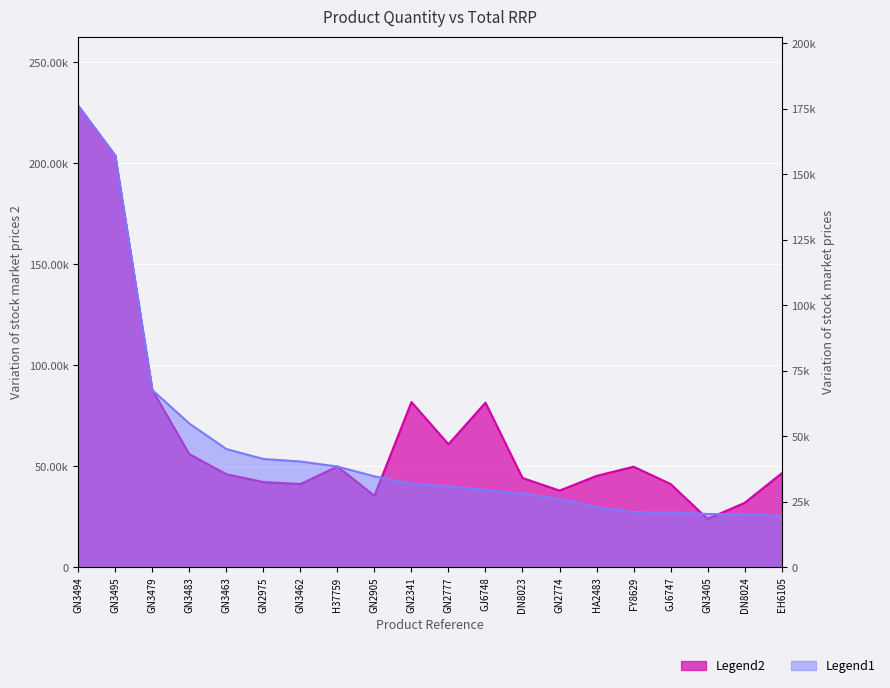

Reading right to left, what are all the values shown in this chart?

TOTAL RRP: EH6105=46578.4	DN8024=31970.3	GN3405=24052.0	GJ6747=41321.0	FY8629=49885.2	HA2483=45335.0	GN2774=38064.0	DN8023=44305.4	GJ6748=81586.8	GN2777=60997.6	GN2341=81892.7	GN2905=35500.2	H37759=49972.7	GN3462=41301.1	GN2975=42281.6	GN3463=46162.5	GN3483=56089.4	GN3479=87854.4	GN3495=203886.6	GN3494=228483.8
QTY: EH6105=19720.0	DN8024=20320.0	GN3405=20400.0	GJ6747=21000.0	FY8629=21120.0	HA2483=23040.0	GN2774=26160.0	DN8023=28160.0	GJ6748=29600.0	GN2777=31000.0	GN2341=32000.0	GN2905=34760.0	H37759=38520.0	GN3462=40440.0	GN2975=41400.0	GN3463=45200.0	GN3483=54920.0	GN3479=67720.0	GN3495=157160.0	GN3494=176120.0